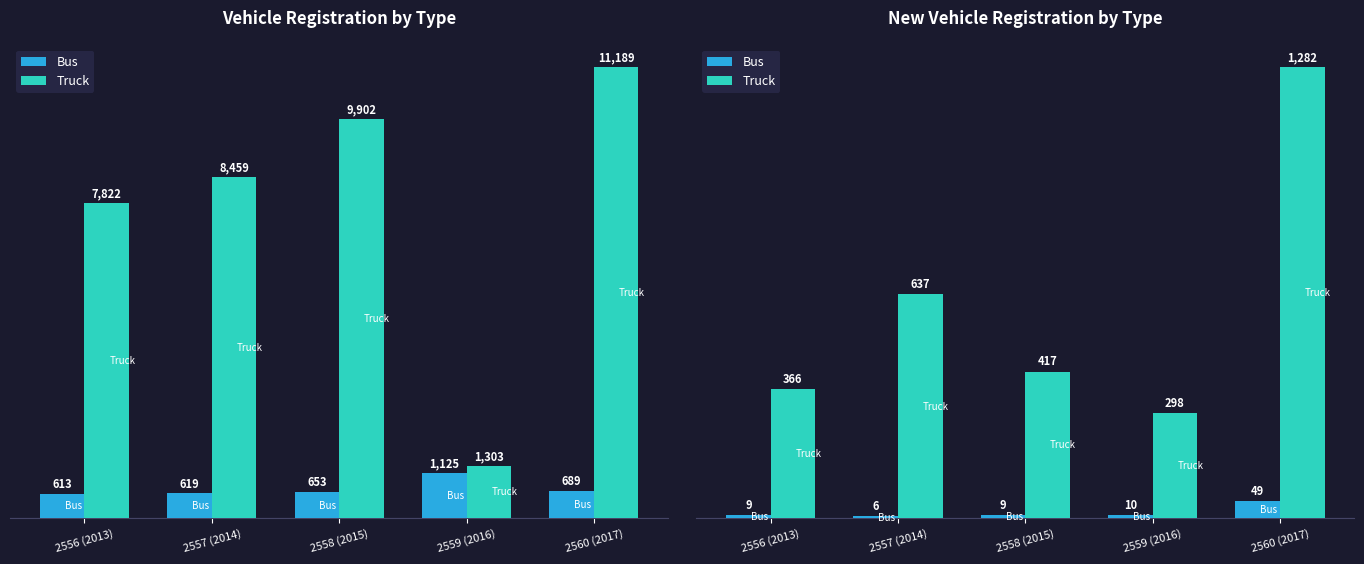

Which series changed the most between 2556 (2013) and 2559 (2016)?

Truck